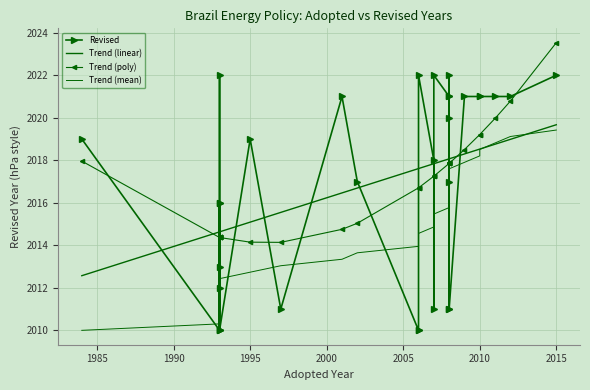

Is it true that Revised equals 1193.5 at 17?

False